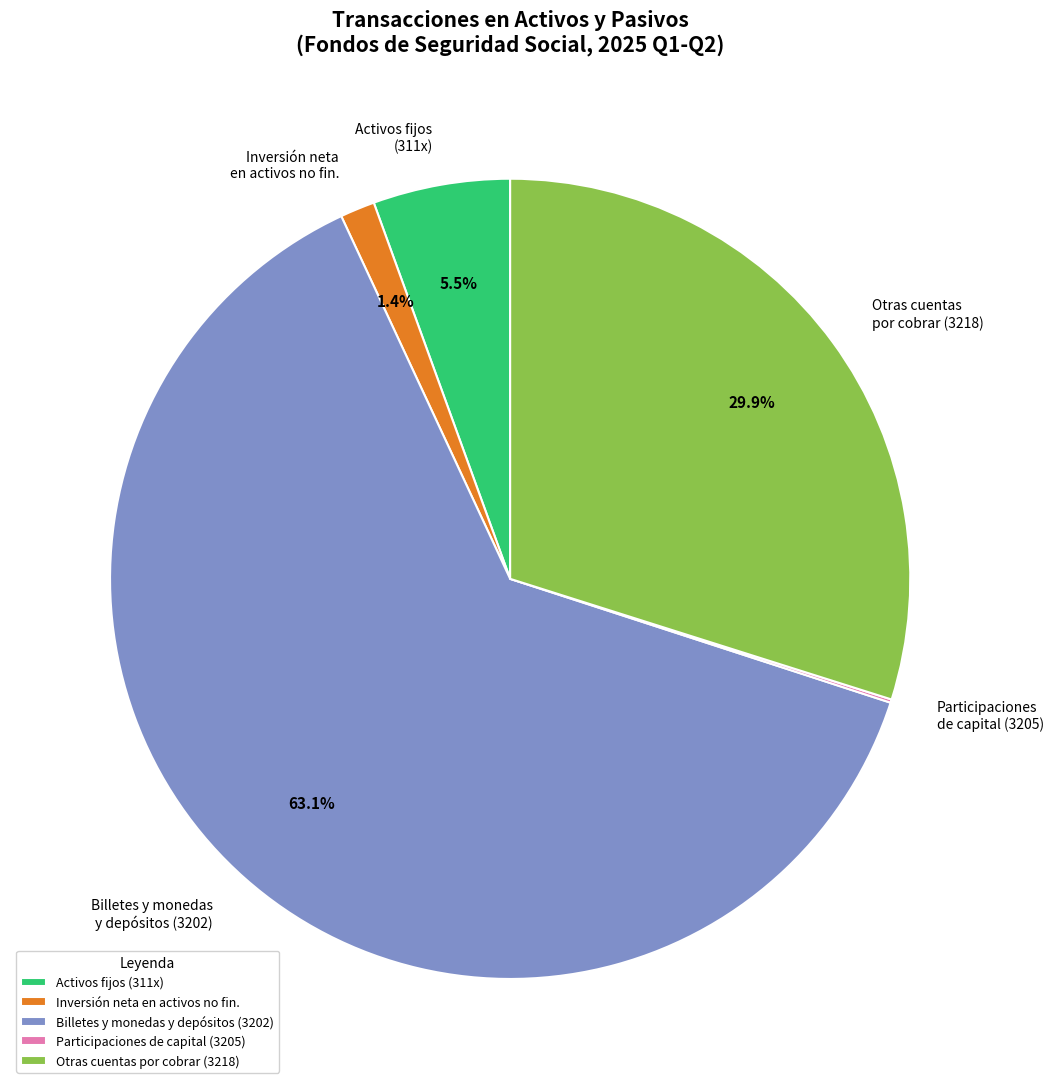

Is Billetes y monedas y depósitos (3202) the majority of the pie?

Yes